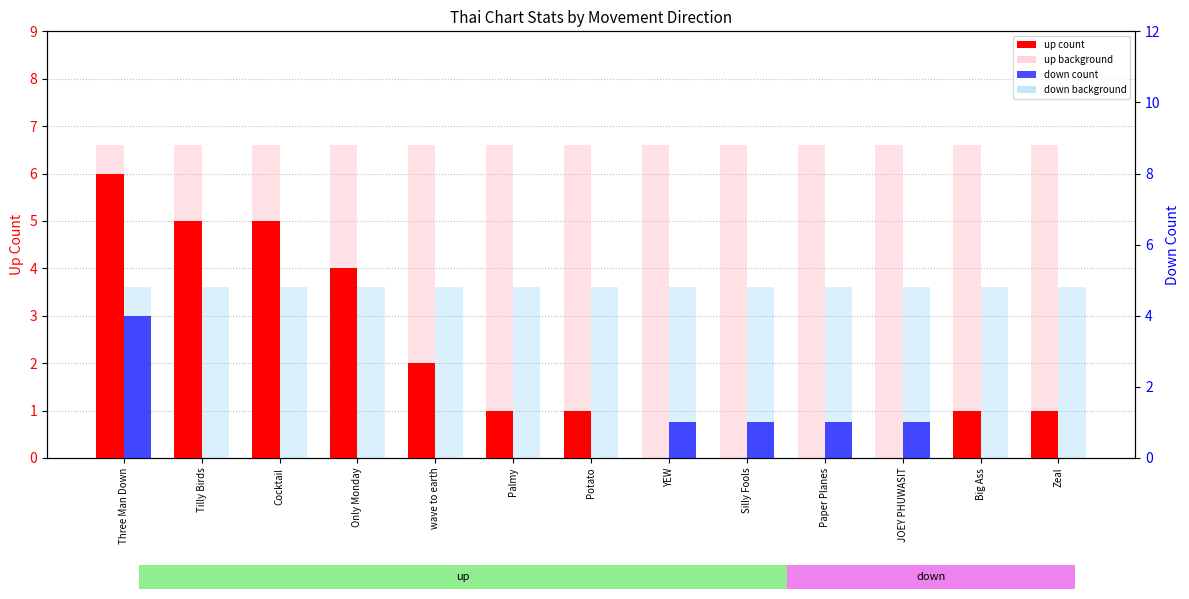

How many positive values does the up (count) series have?

9